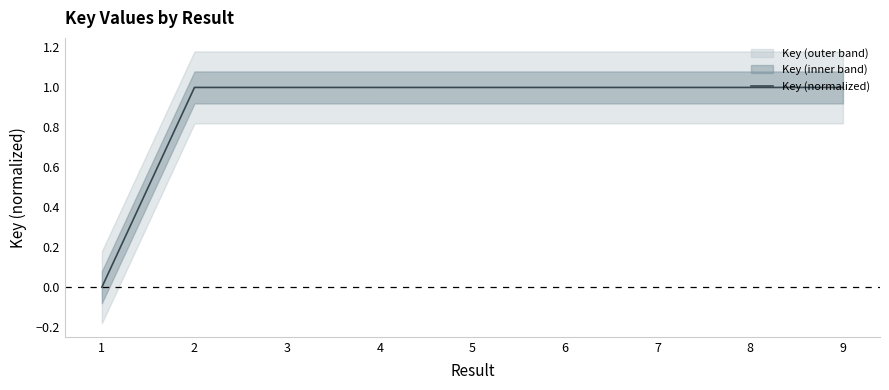

Which category has the lowest value across all series?

1